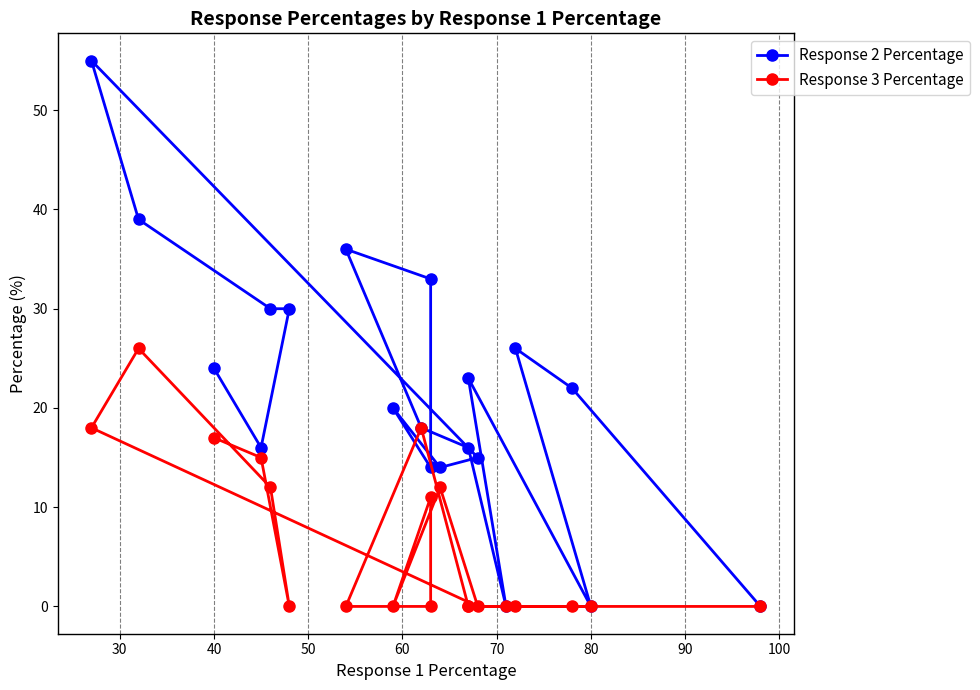

Reading left to right, what are all the values shown in this chart?

Response 2 Percentage: 0	22	26	0	23	0	16	18	36	33	14	20	14	15	55	39	30	30	16	24
Response 3 Percentage: 0	0	0	0	0	0	0	18	0	0	11	0	12	0	18	26	12	0	15	17